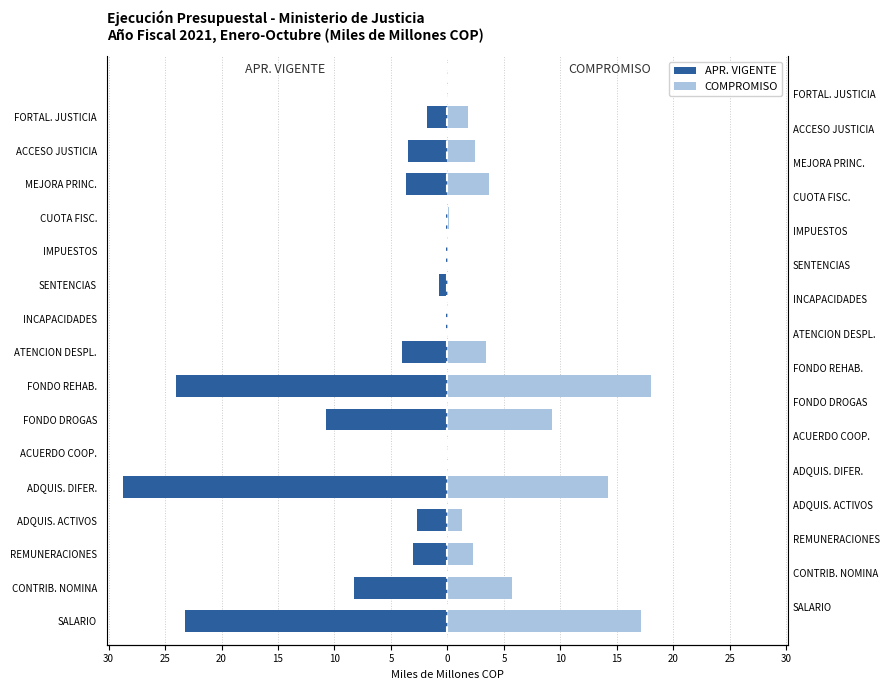

What is the minimum value for APR. VIGENTE?

-28.7